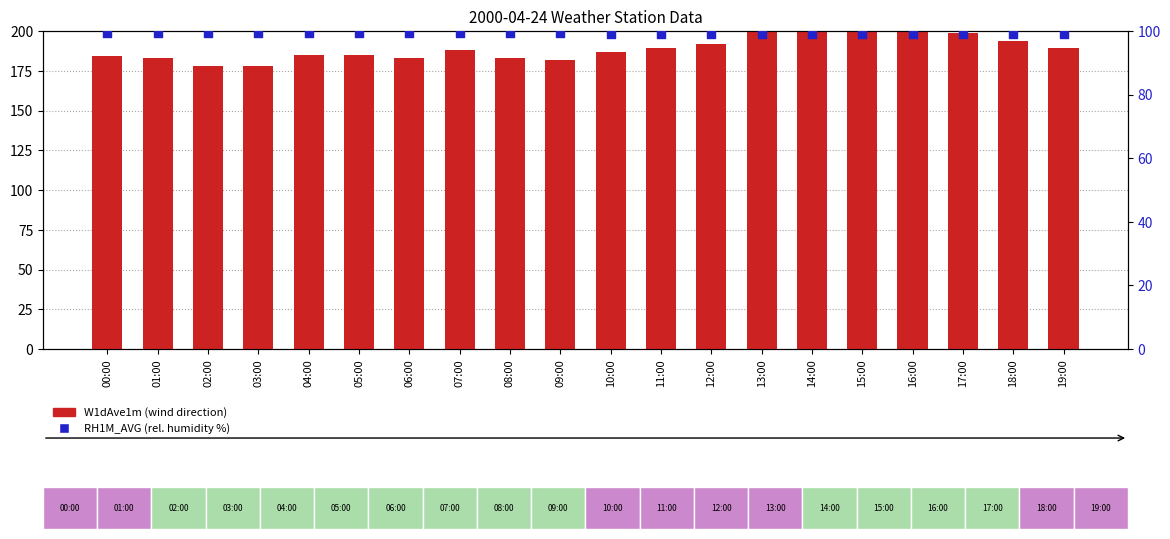

Is the value of W1dAve1m (wind dir) at 00:00 greater than the value of RH1M_AVG (rel. humidity %) at 04:00?

Yes